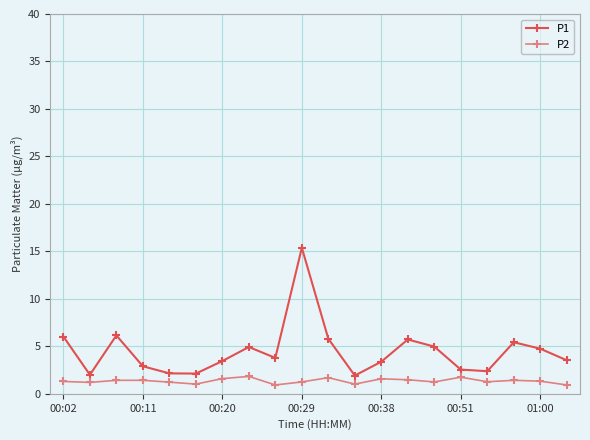

True or false: P1 and P2 cross at least once.

False